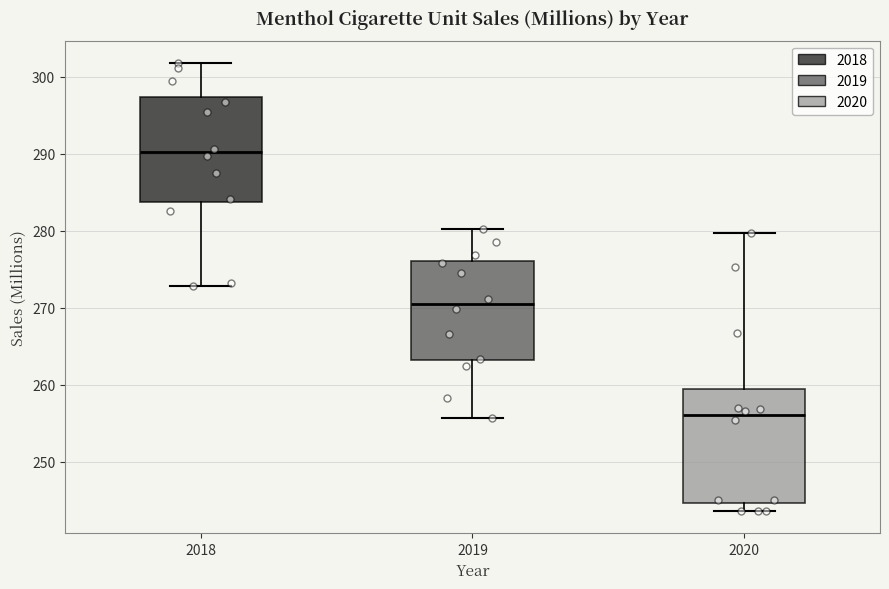

Reading left to right, read every box against the y-axis: the position of its median line, the range the box covers, and the ends of its whiskers. The values are not printed on the chart, so give them approximately, as read against the axis.

2018: median 290, box 284 to 297, whiskers 273 to 302
2019: median 271, box 263 to 276, whiskers 256 to 280
2020: median 256, box 245 to 259, whiskers 244 to 280